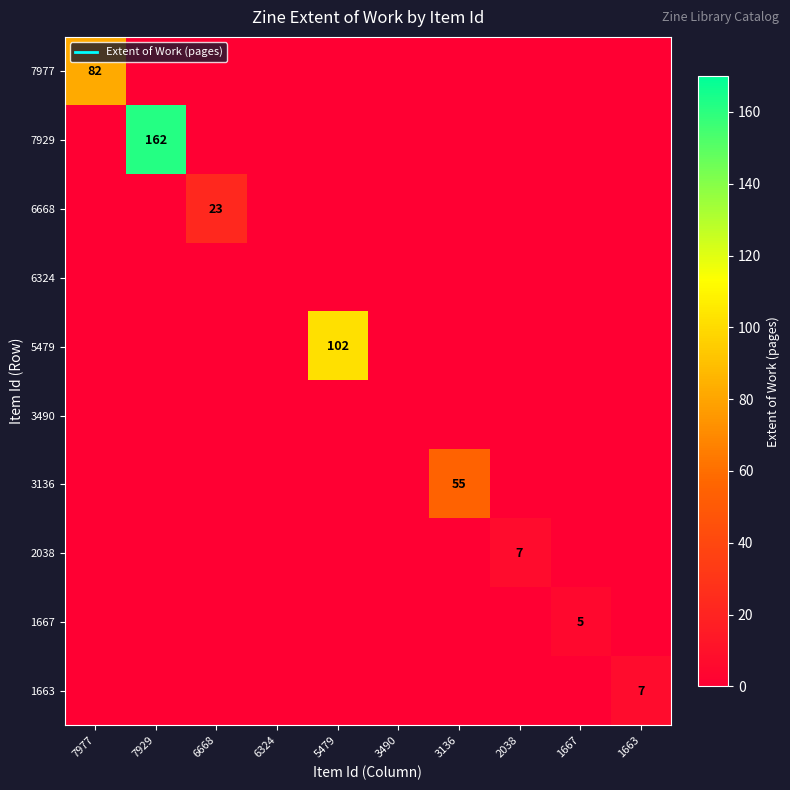

True or false: 3136 has a value of -29 at 6324.

False